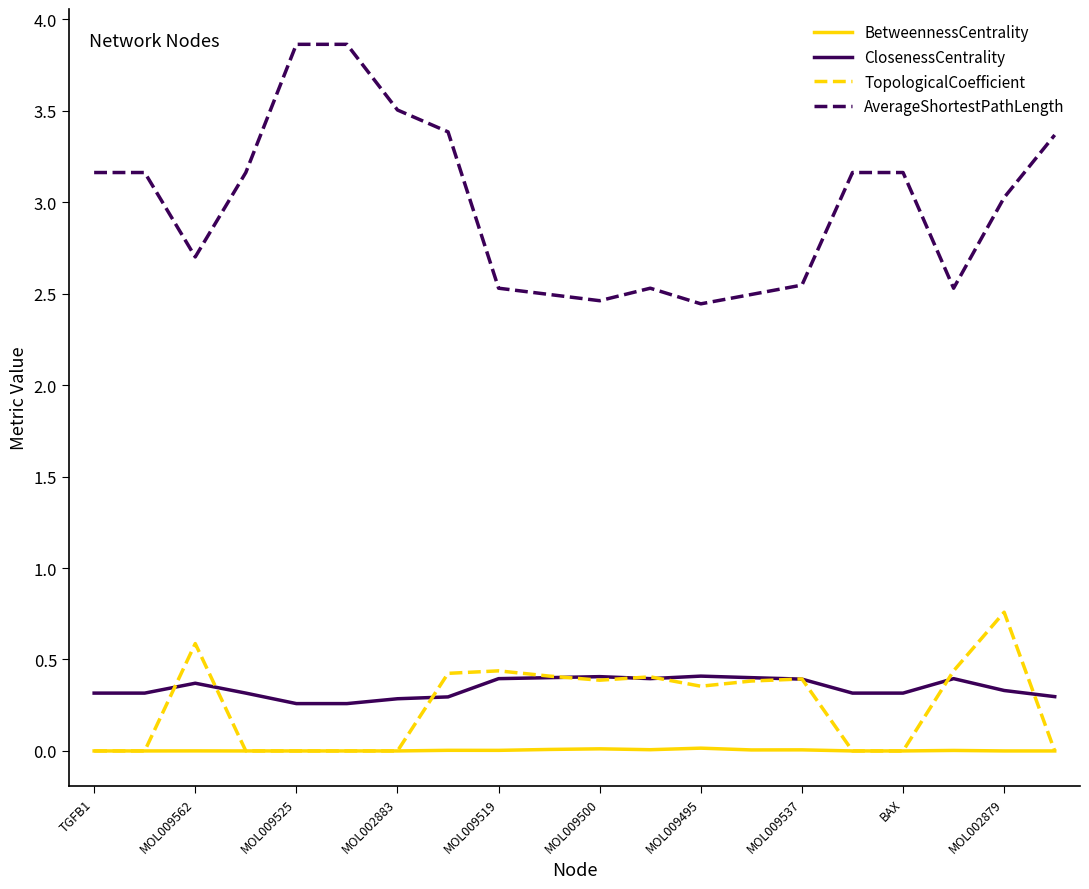

True or false: ClosenessCentrality and AverageShortestPathLength cross at least once.

False